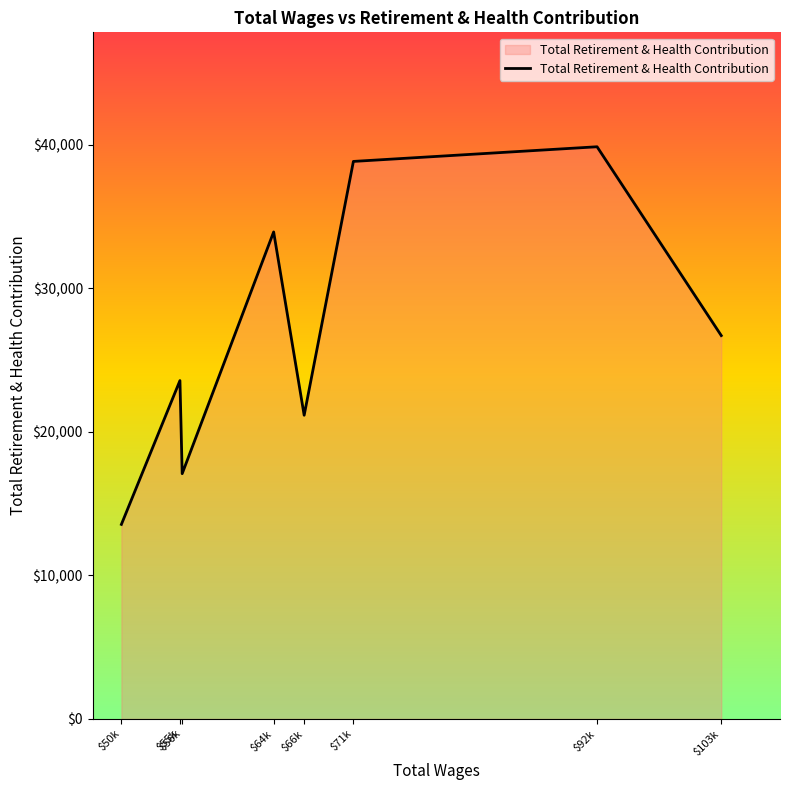

True or false: the data has more than 0 interior local peaks.

True